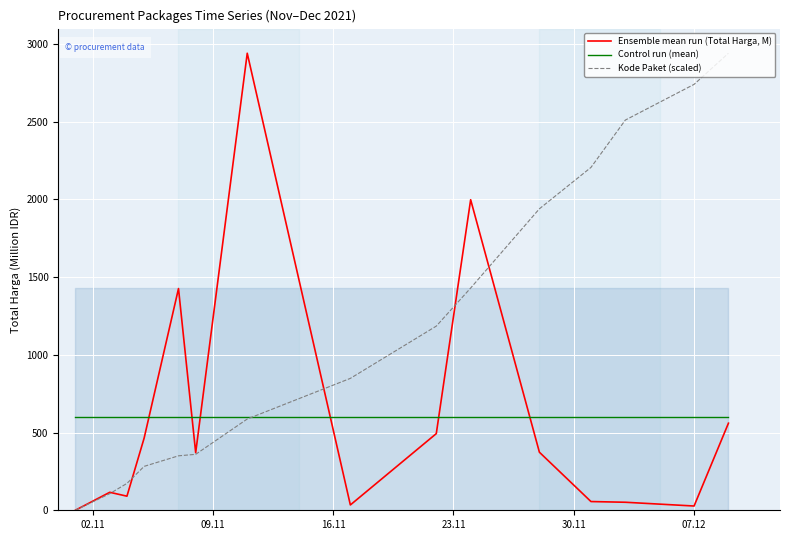

What is the lowest value of the Control run (mean) series?

600.0